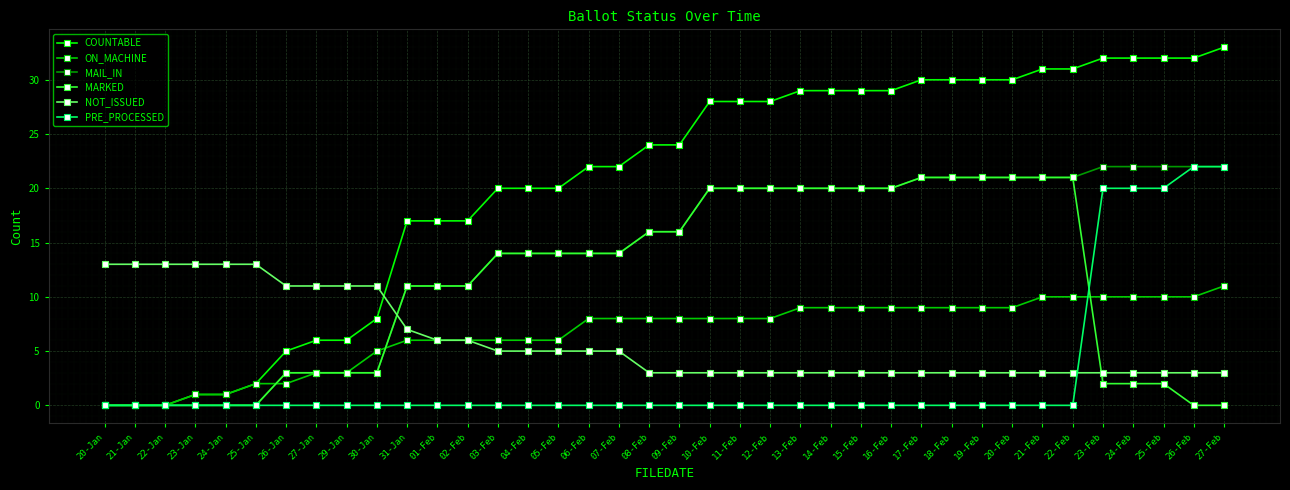

What is the highest value of the ON_MACHINE series?

11